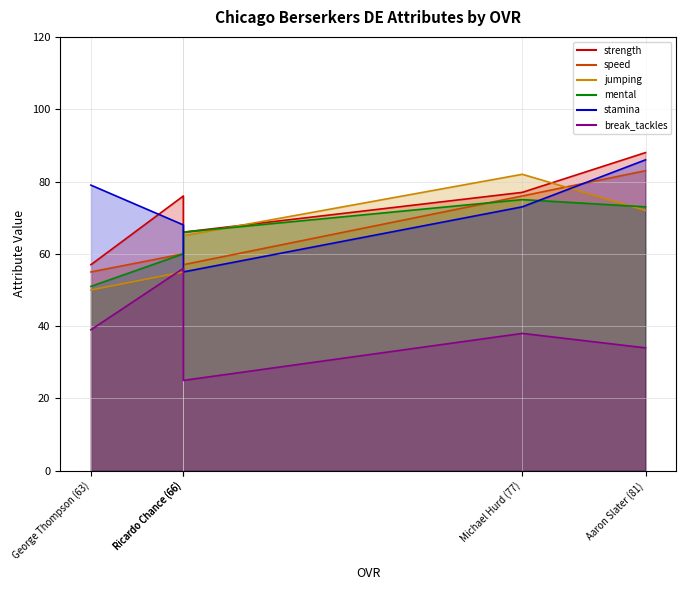

The strength series shows 31 at Ricardo Chance (66). True or false?

False